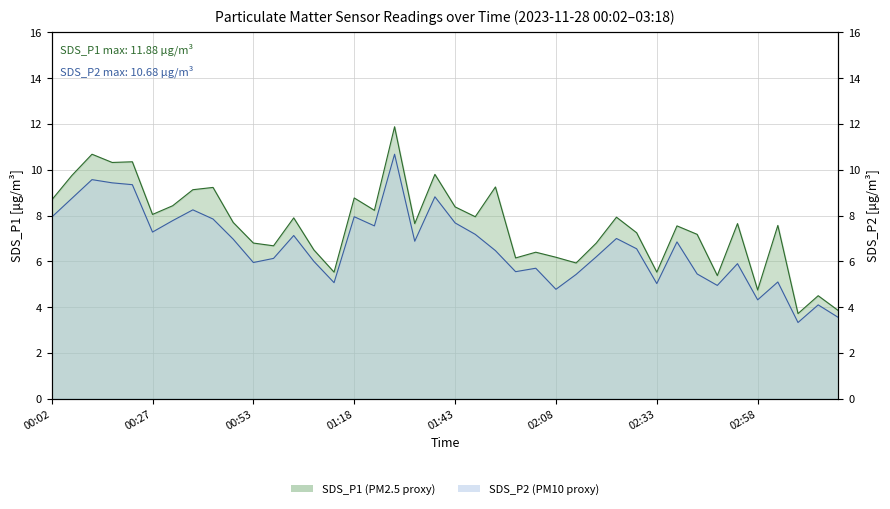

Count the number of data series in this chart.

2